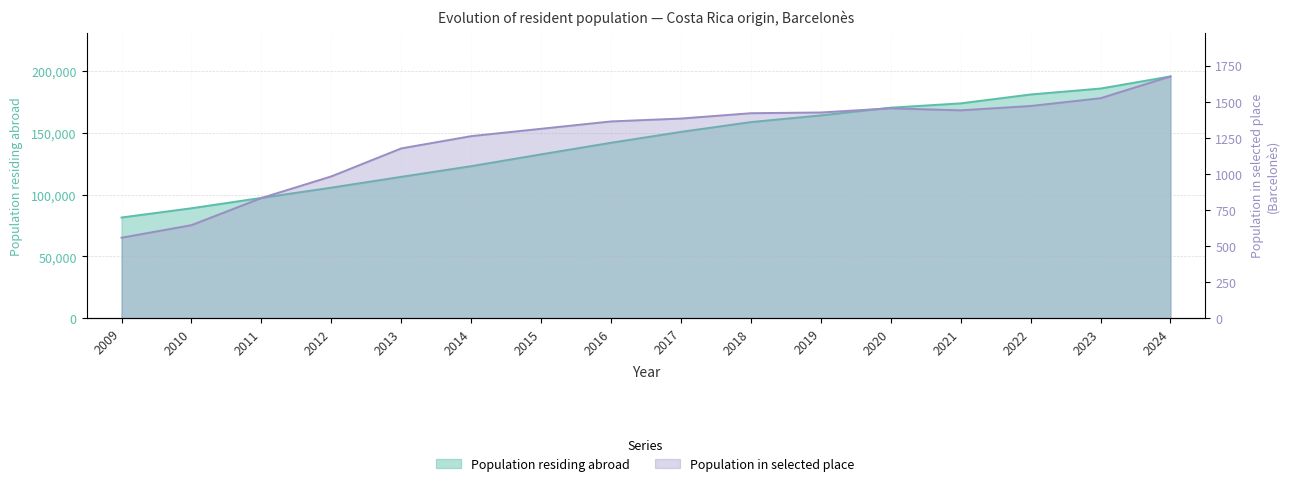

Is it true that Population residing abroad equals 168521 at 2012?

False